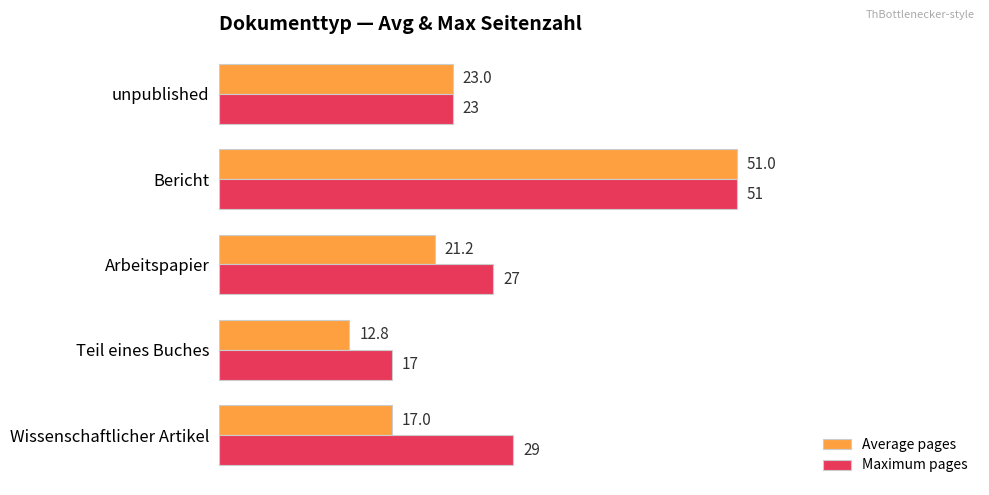

Rank the categories by Average pages value from lowest to highest.

Teil eines Buches, Wissenschaftlicher Artikel, Arbeitspapier, unpublished, Bericht